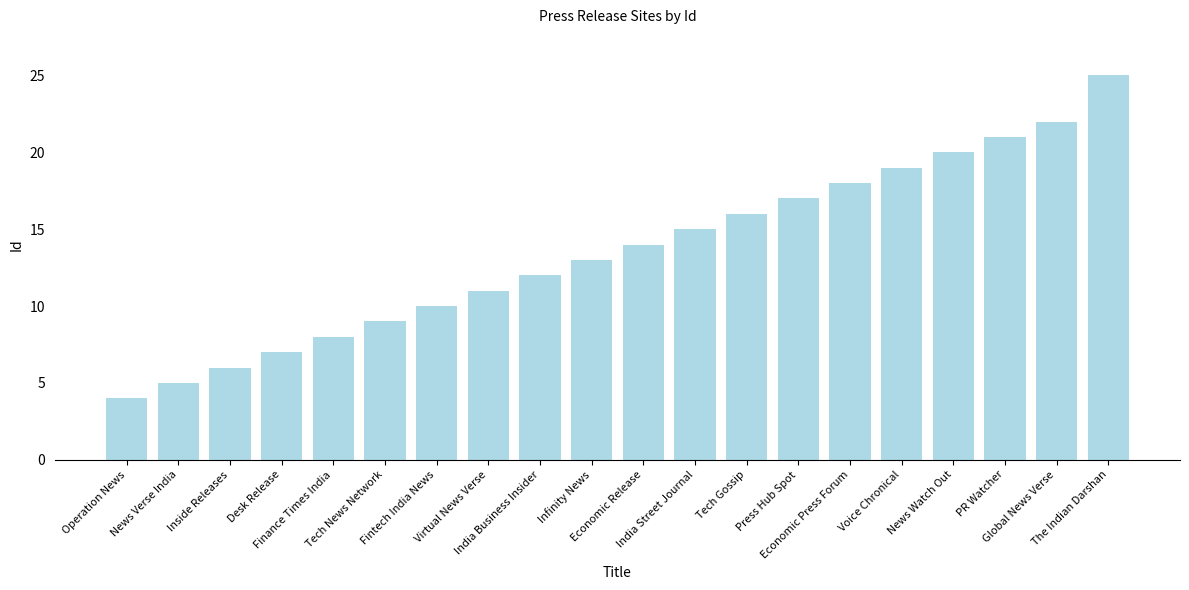

Reading right to left, extract all data points from this chart.

25	22	21	20	19	18	17	16	15	14	13	12	11	10	9	8	7	6	5	4